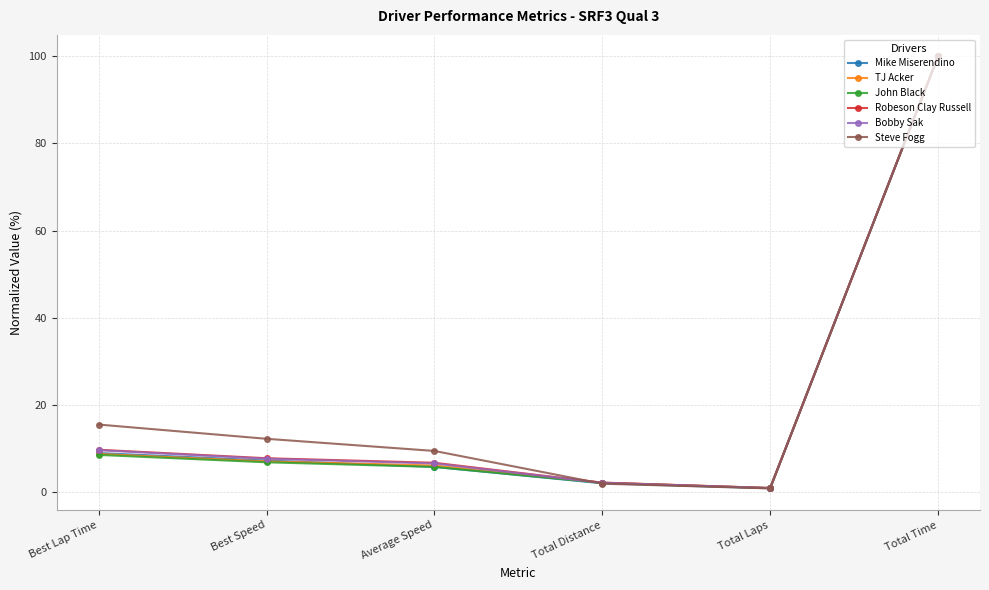

Where is Robeson Clay Russell nearest to the value 50?

Best Lap Time